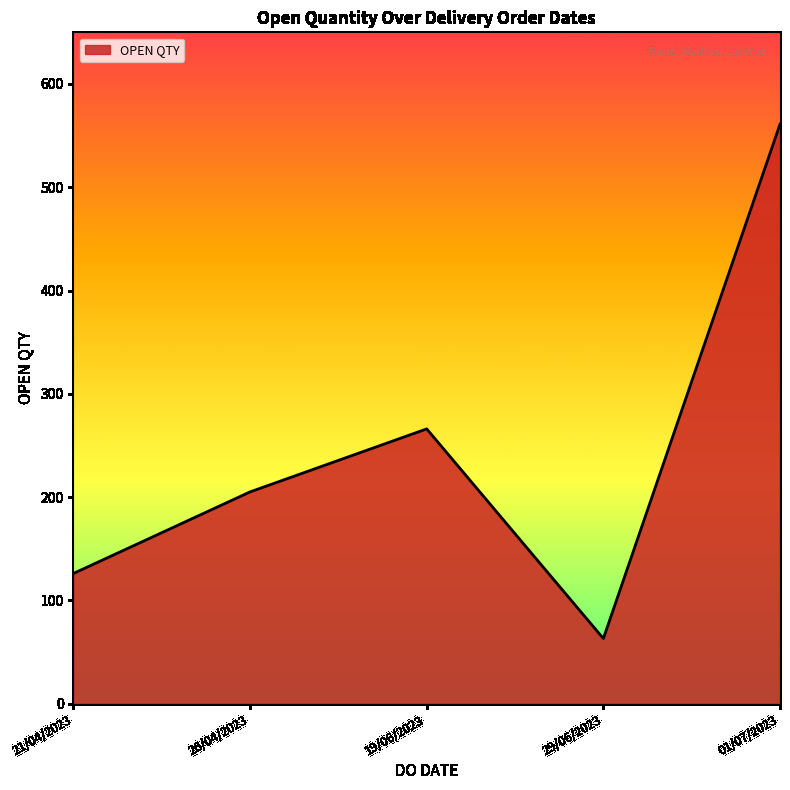

True or false: the data shows 456 at 19/06/2023.

False